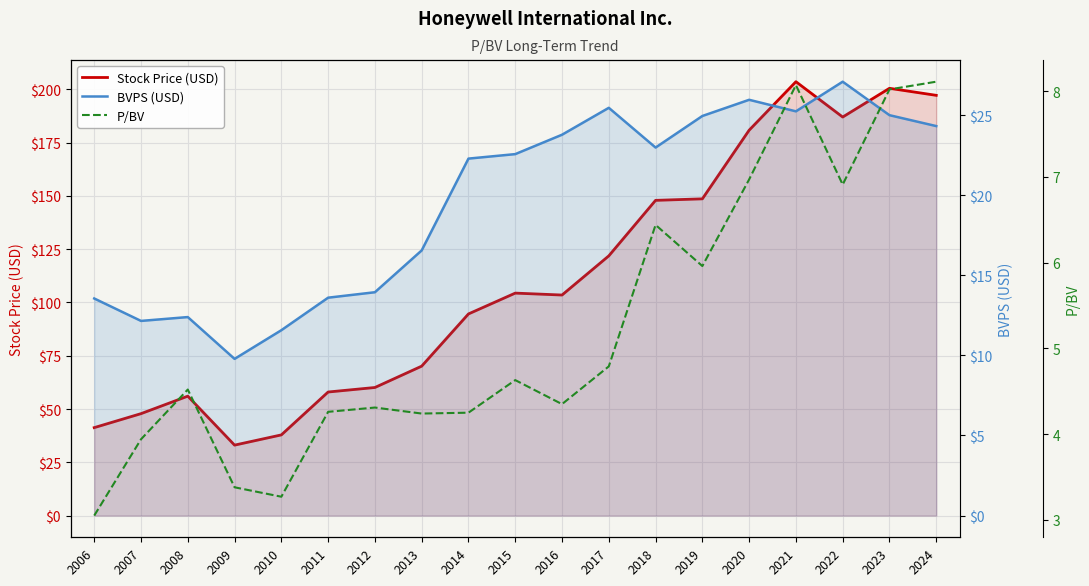

List the series in order of their peak value, highest first.

Stock Price (USD), BVPS (USD), P/BV